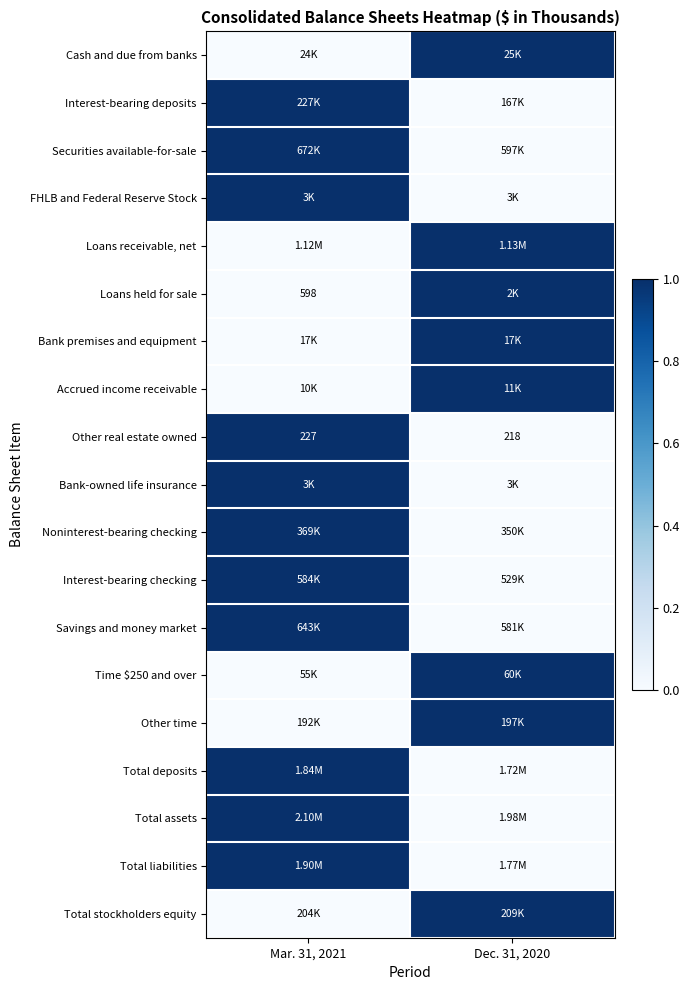

What is the difference between the maximum and minimum values in the Other real estate owned series?

9.0